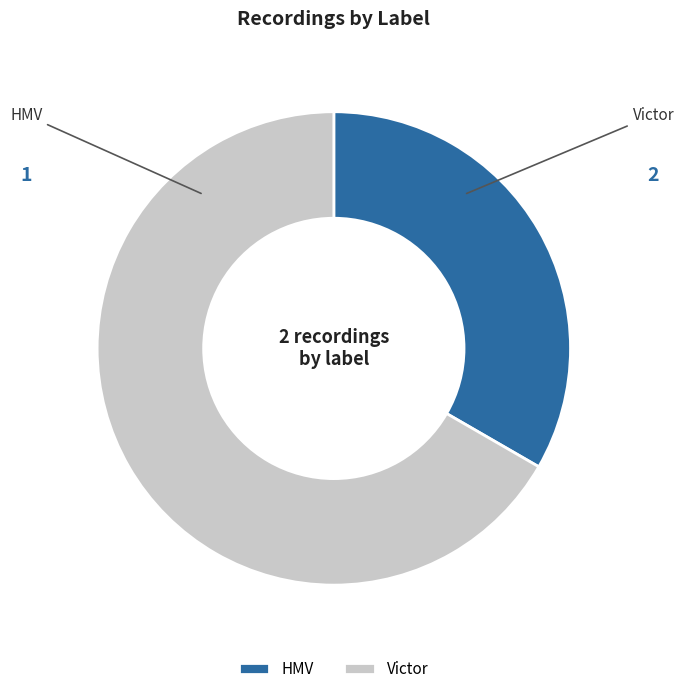

What is the ratio of the value at HMV to the value at Victor?

0.5